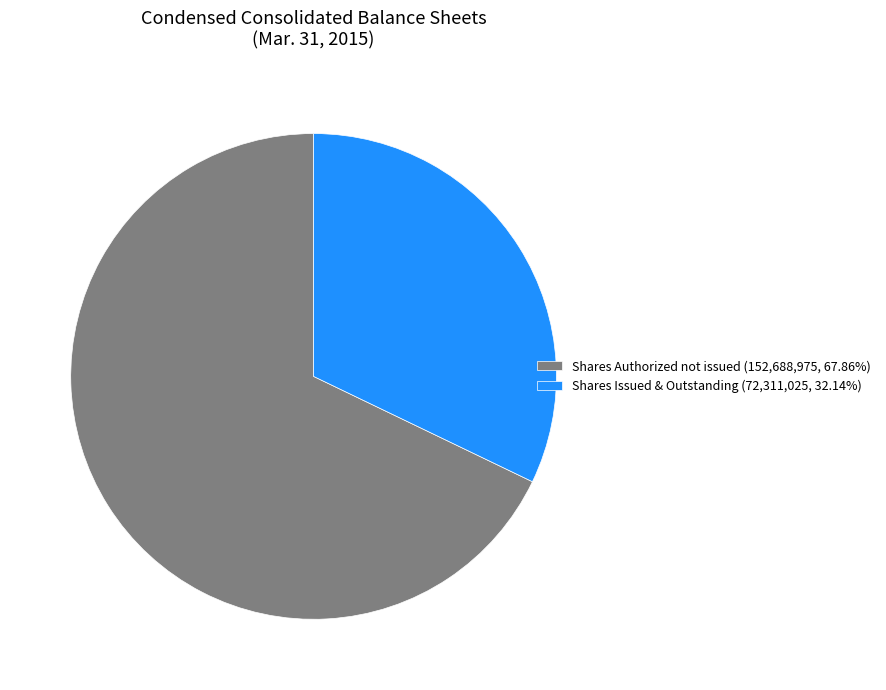

Is Shares Authorized not issued (152,688,975, 67.86%) the majority of the pie?

Yes